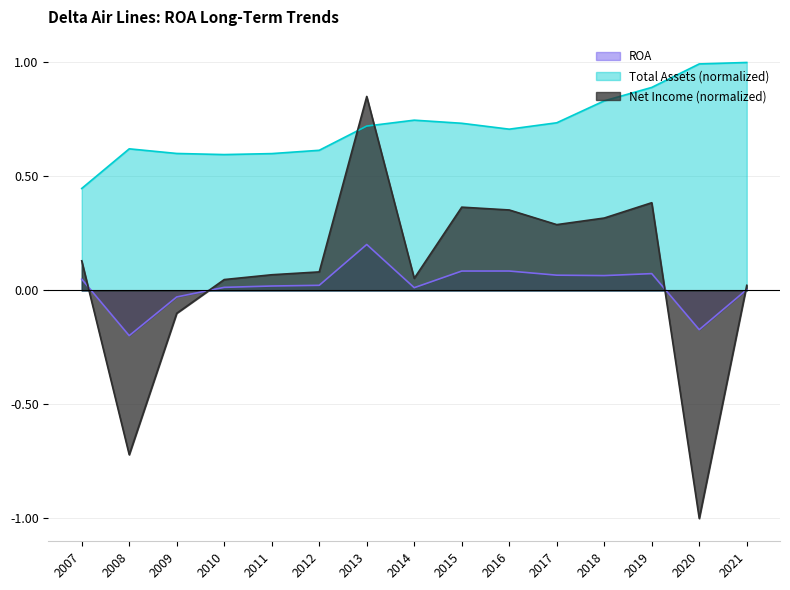

Between which two adjacent categories do ROA and Net income (loss) first intersect?

2007 and 2008